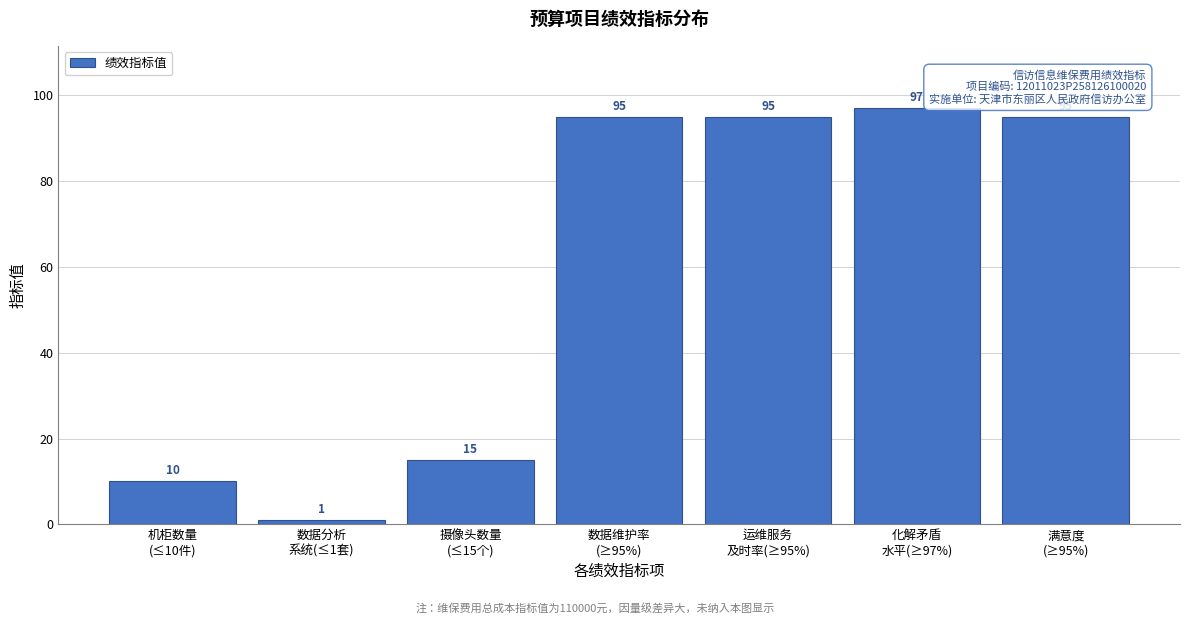

Reading left to right, extract all data points from this chart.

10	1	15	95	95	97	95